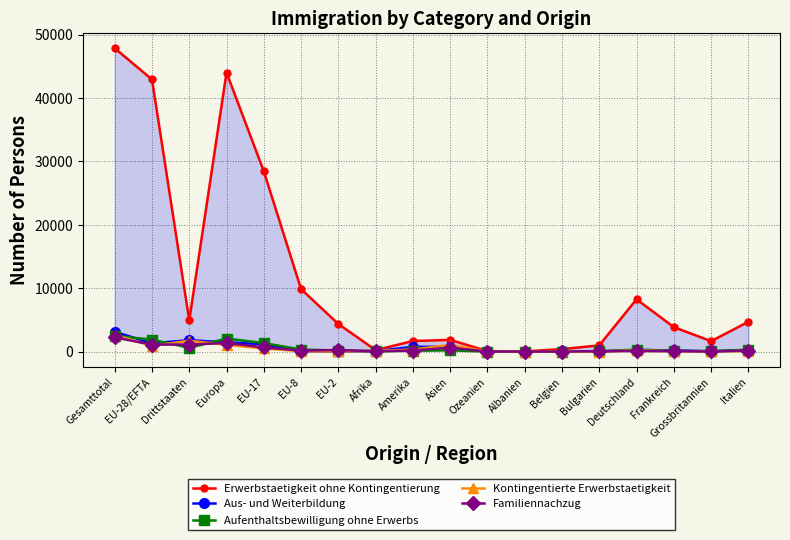

How many values in the Erwerbstaetigkeit ohne Kontingentierung series exceed 4361?

8